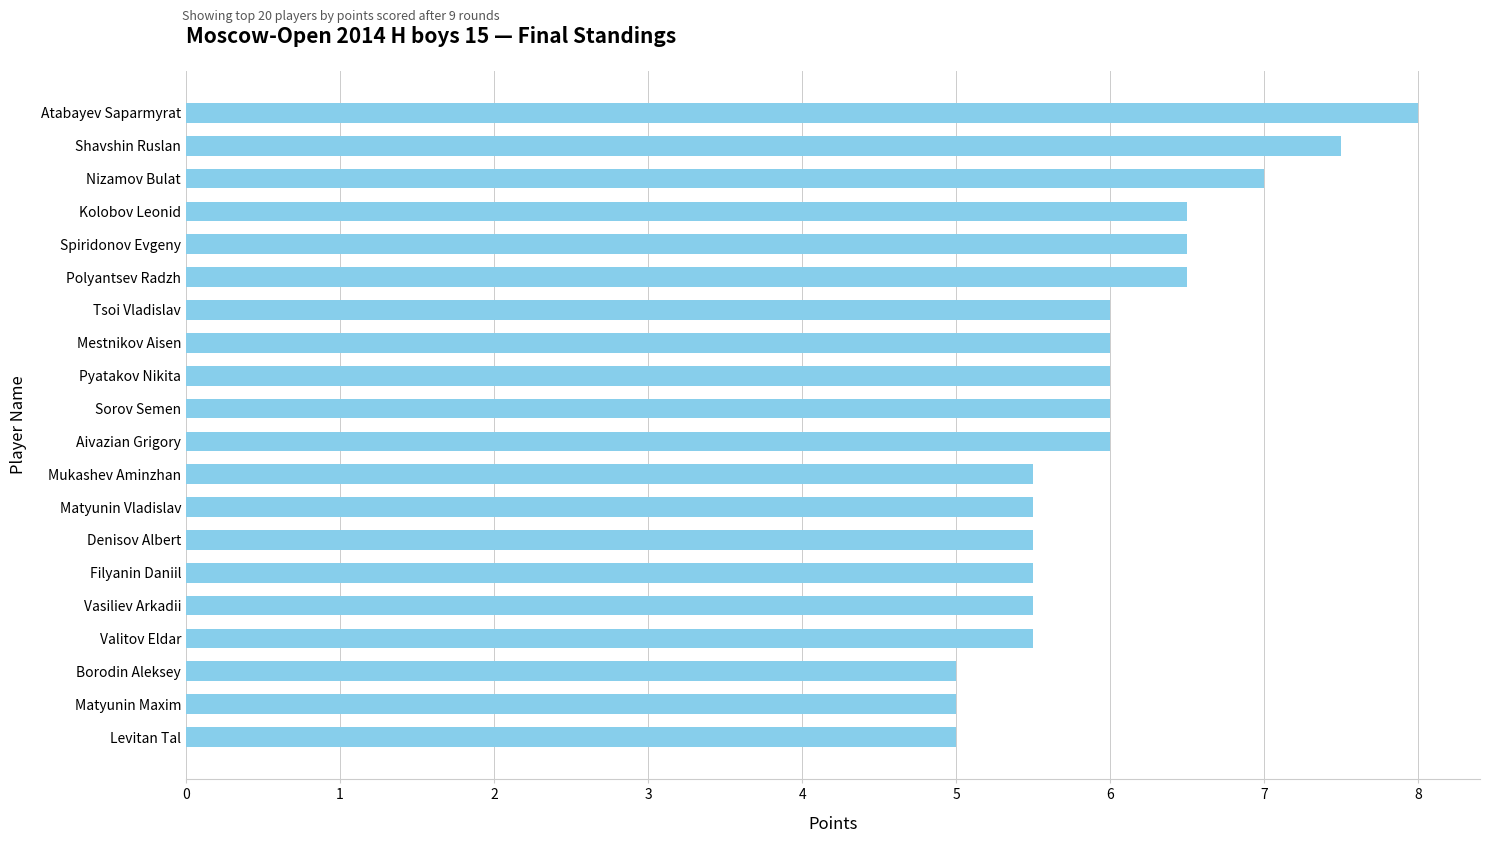

Is it true that the value at Matyunin Vladislav is 5.5?

True